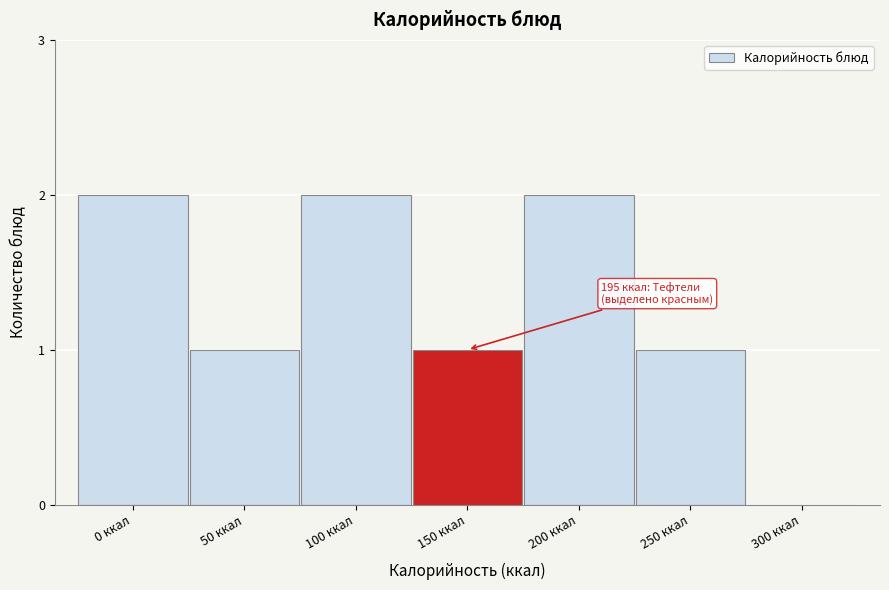

Reading left to right, list all the values displayed in this chart.

0 ккал=2	50 ккал=1	100 ккал=2	150 ккал=1	200 ккал=2	250 ккал=1	300 ккал=0